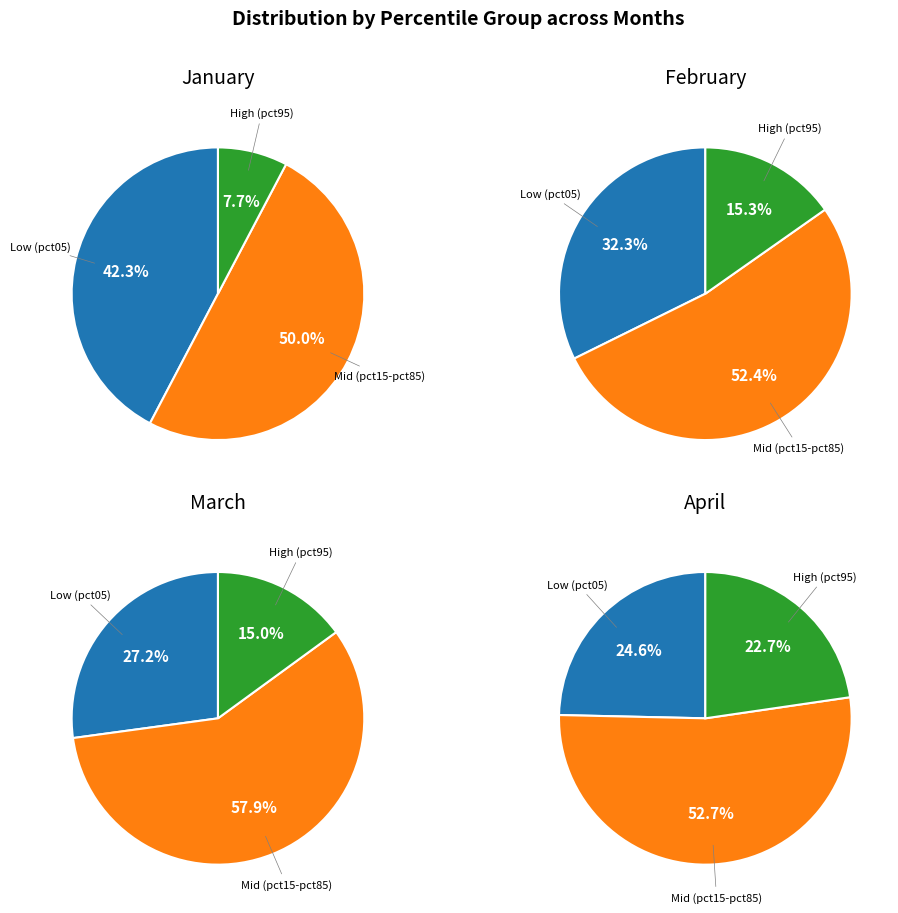

Is it true that values_feb is 1% of the pie?

False